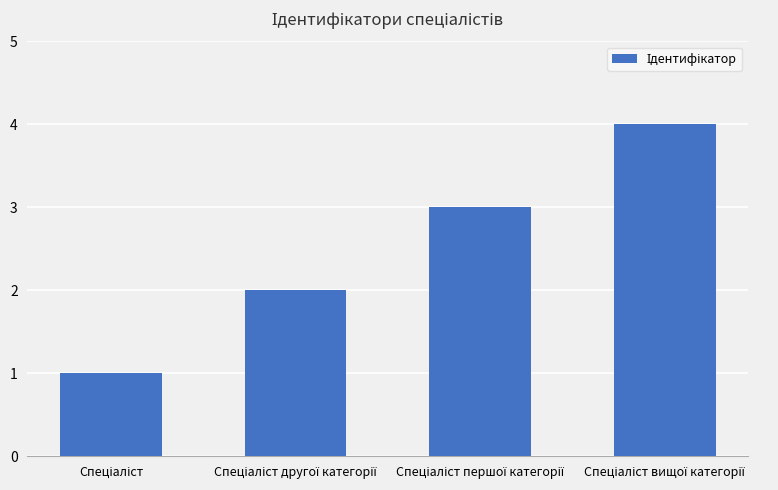

What is the sum of all values?

10